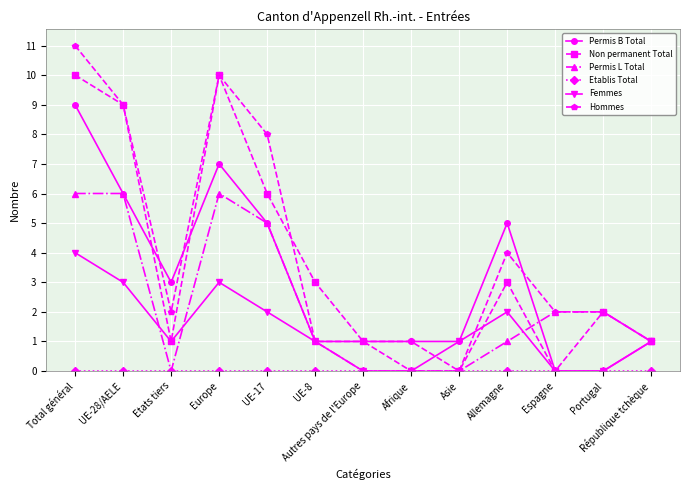

Which category has the highest value in the Femmes series?

Total général